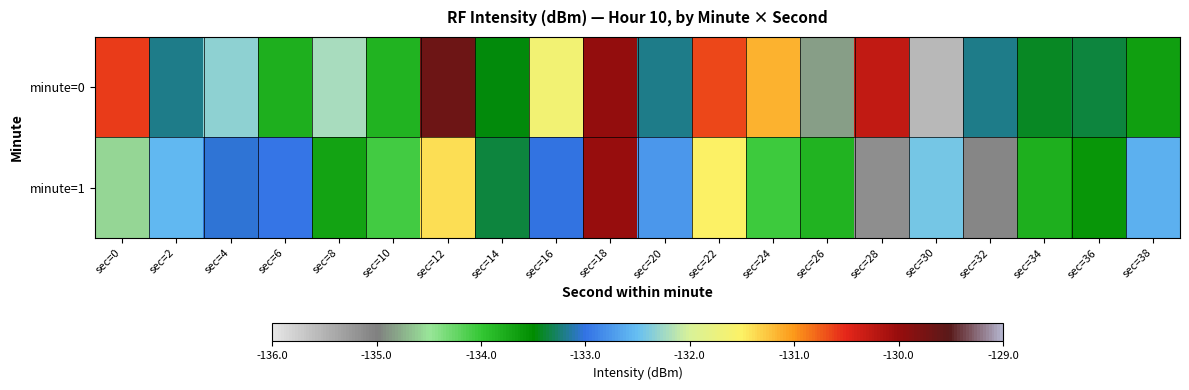

Which series has the largest total across all categories?

minute=0